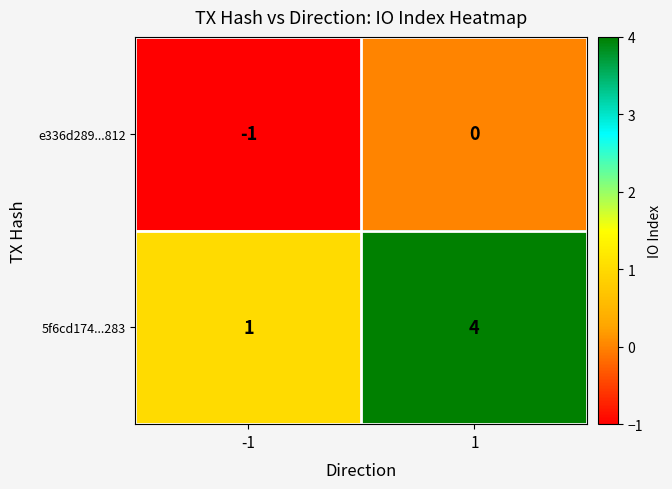

True or false: 5f6cd174...283 has a value of 0 at -1.

False